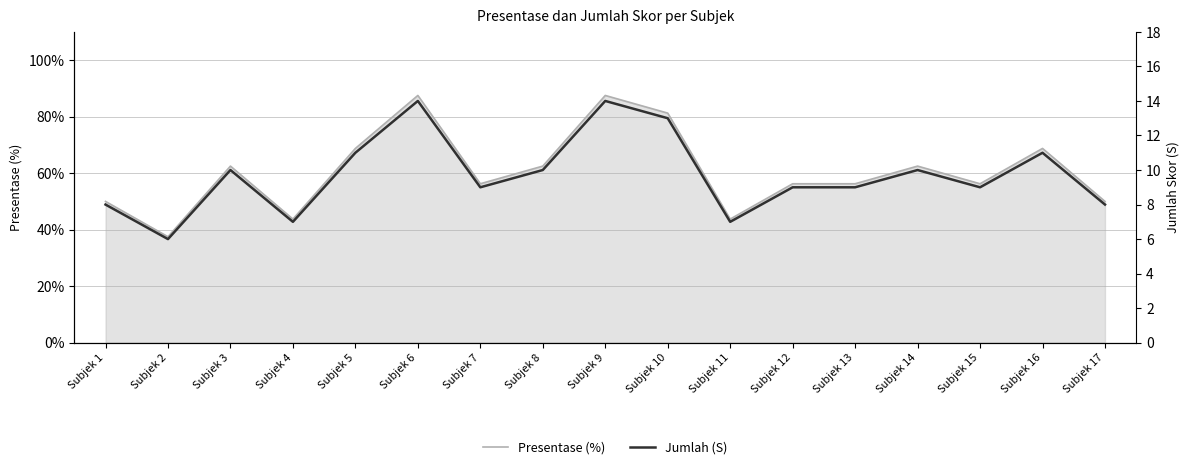

Rank the series by their average value, from highest to lowest.

Jumlah (S), Presentase (%)